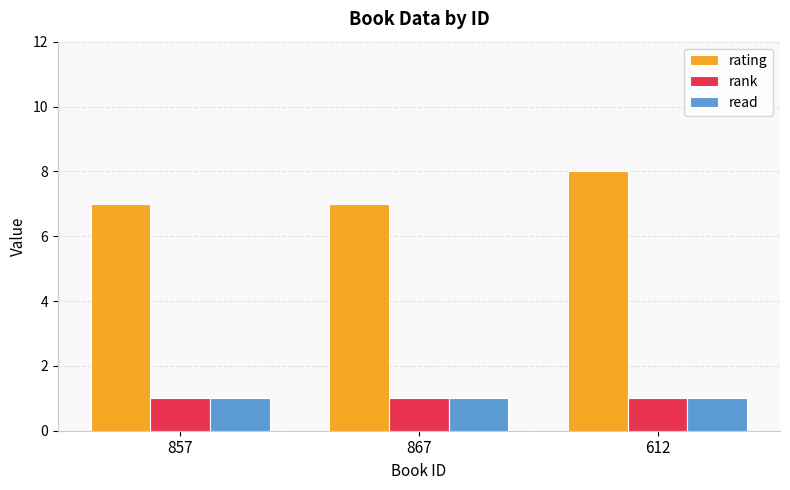

Reading left to right, what are all the values shown in this chart?

rating: 7	7	8
rank: 1	1	1
read: 1	1	1